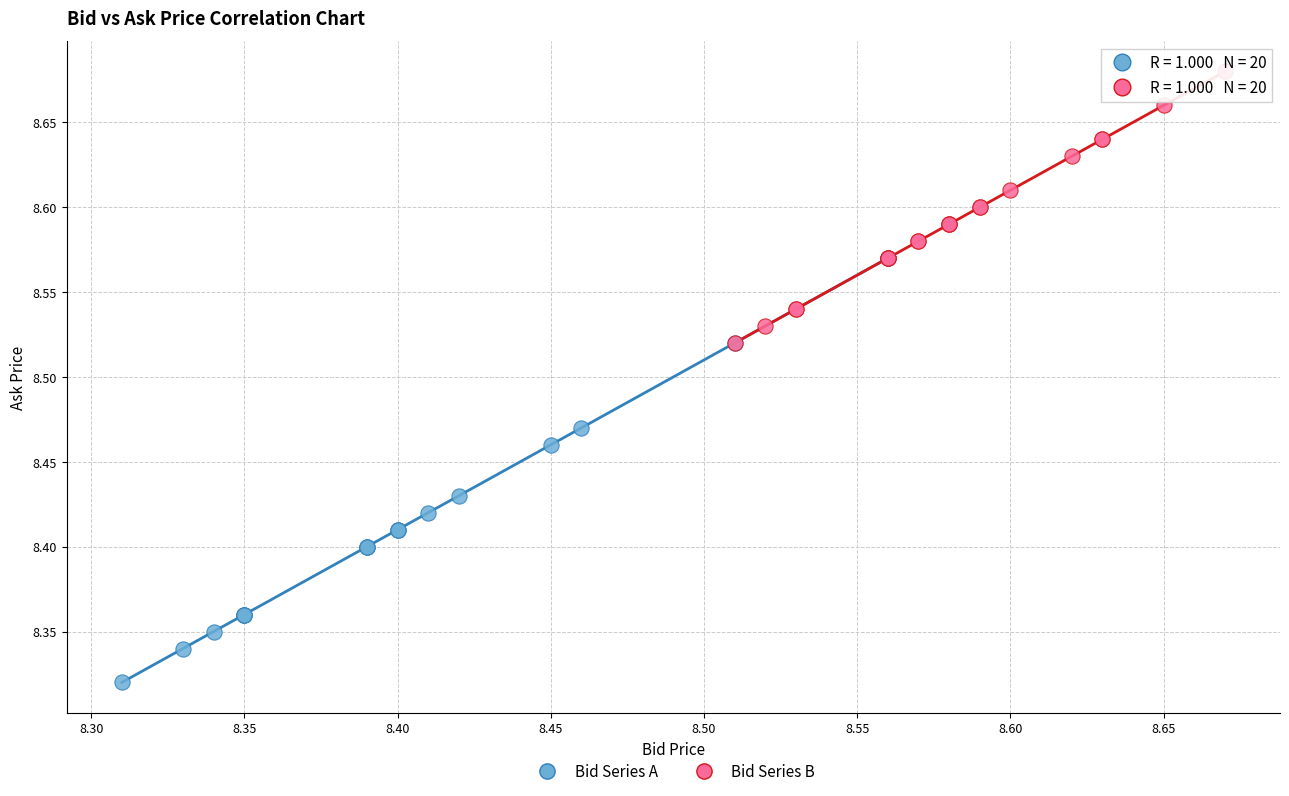

Which series reaches the minimum Y coordinate?

Bid Series A